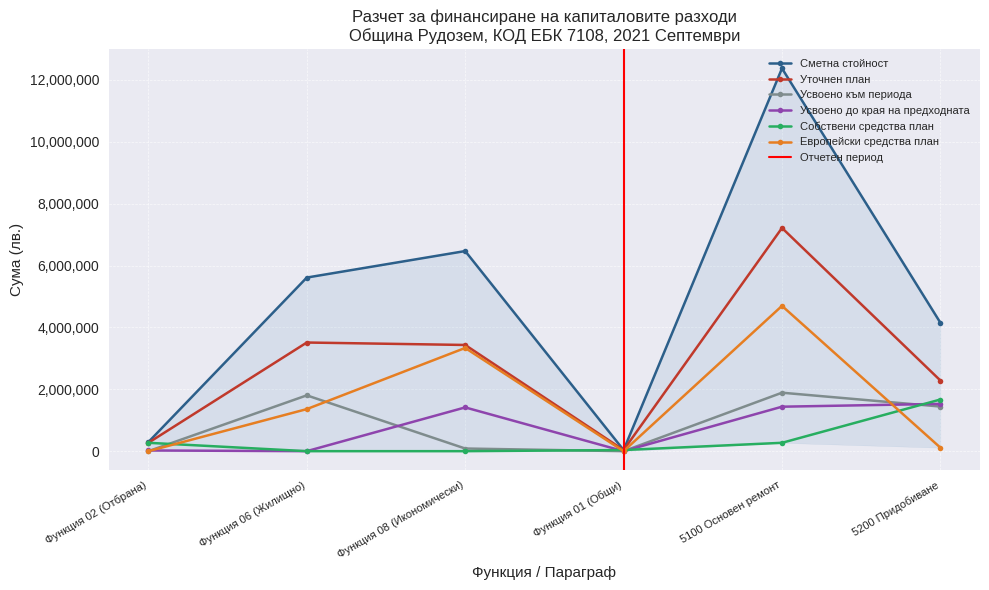

What is the sum of all Сметна стойност values?

28937461